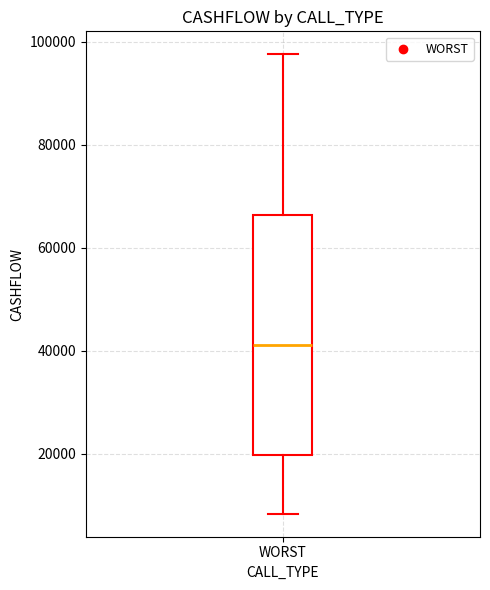

Read this box plot against the y-axis: the position of the median line, the range covered by the box, and the ends of both whiskers. The values are not printed on the chart, so give them approximately, as read against the axis.

median 40000, box 20000 to 66000, whiskers 8000 to 98000